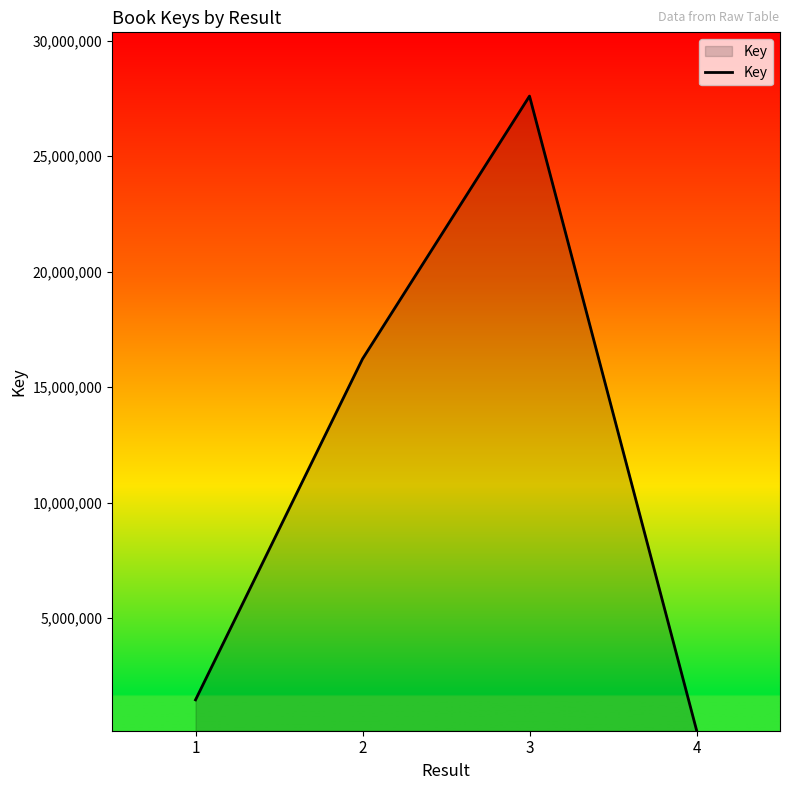

Where is the data nearest to the value 13878168?

2